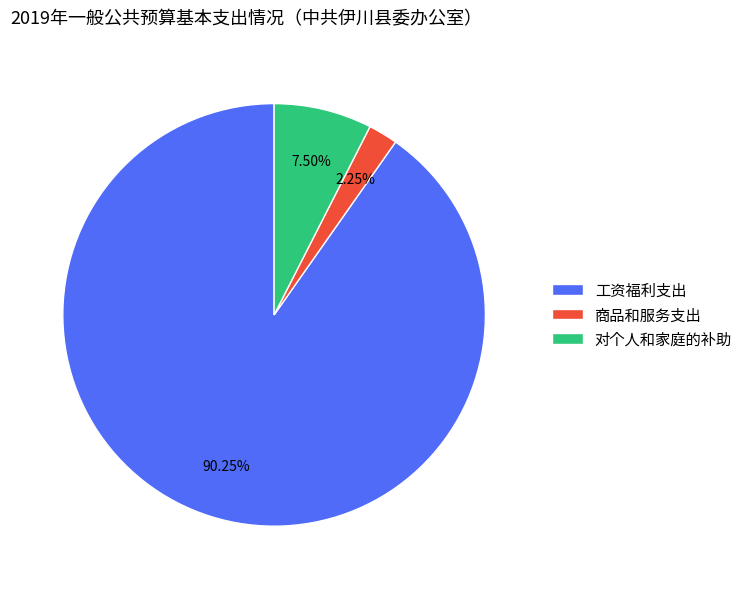

How many segments does this pie chart have?

3